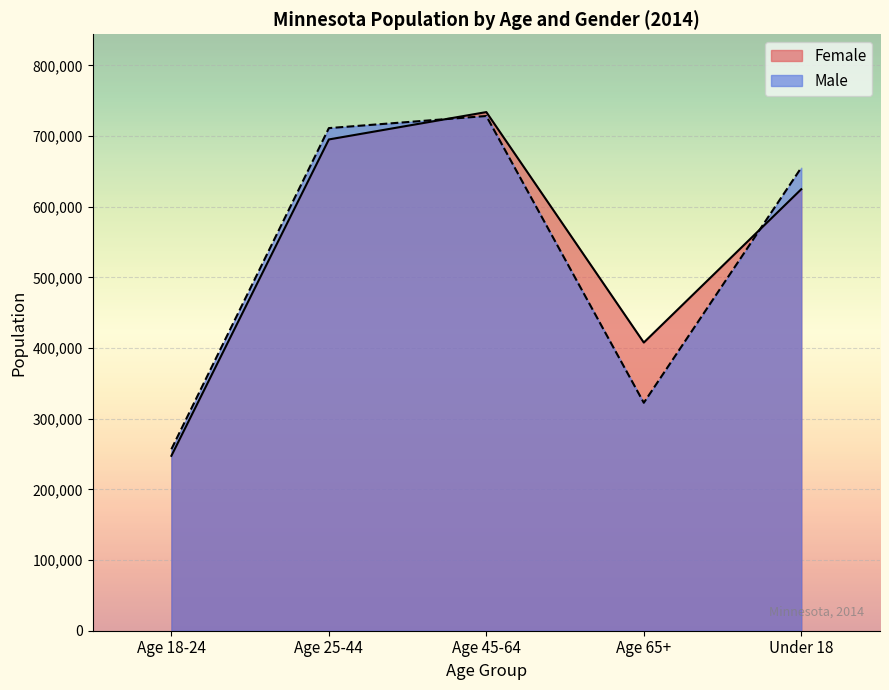

At Age 65+, list the series in order from smallest to largest.

Male, Female